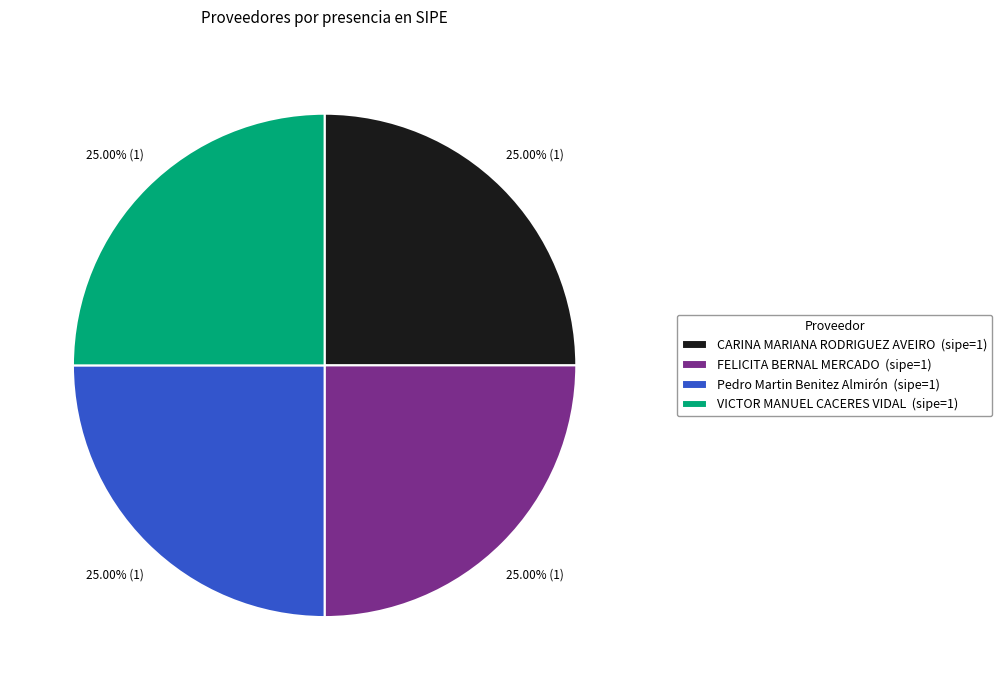

How many segments does this pie chart have?

4